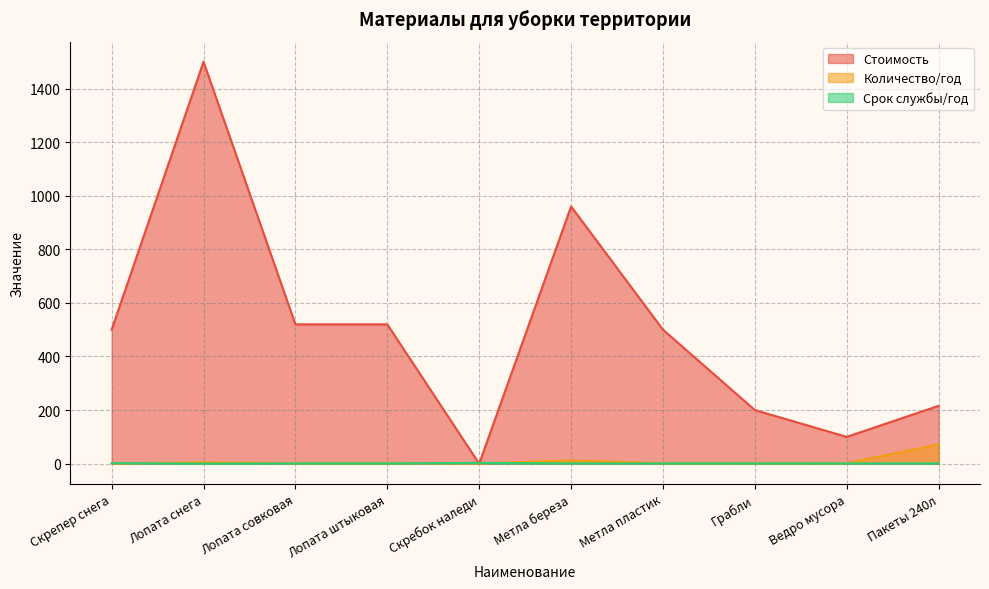

What position from the right is Лопата штыковая?

7